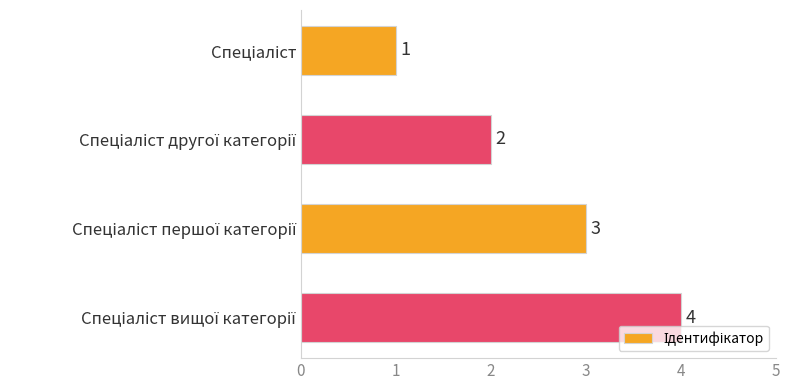

What is the value of the 1st bar from the top?

1